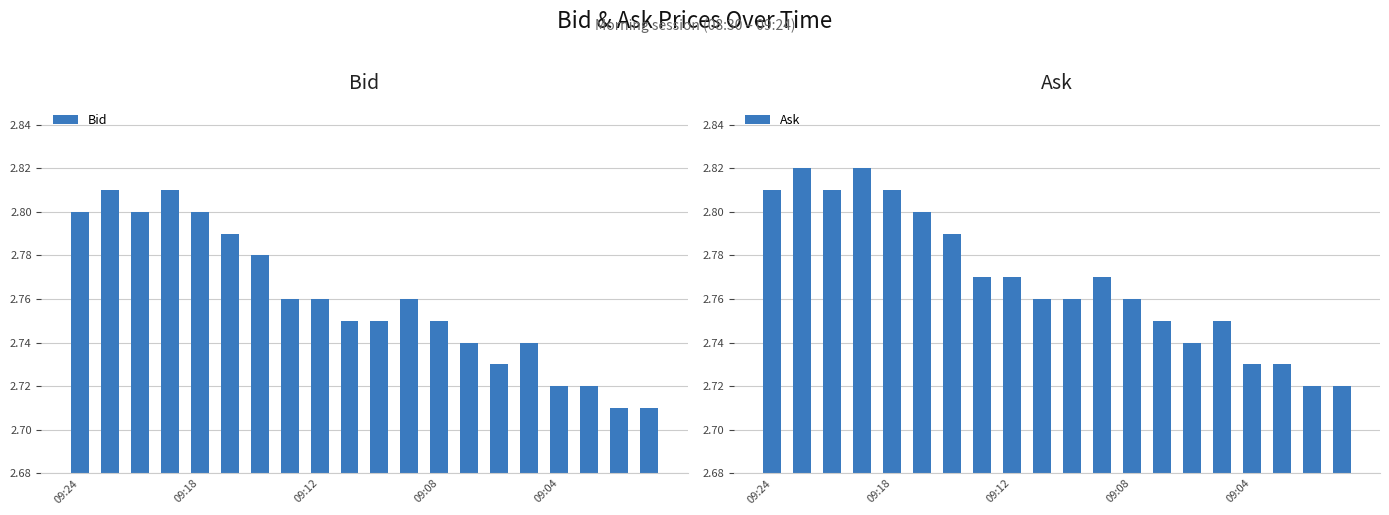

How many groups of bars are there?

20